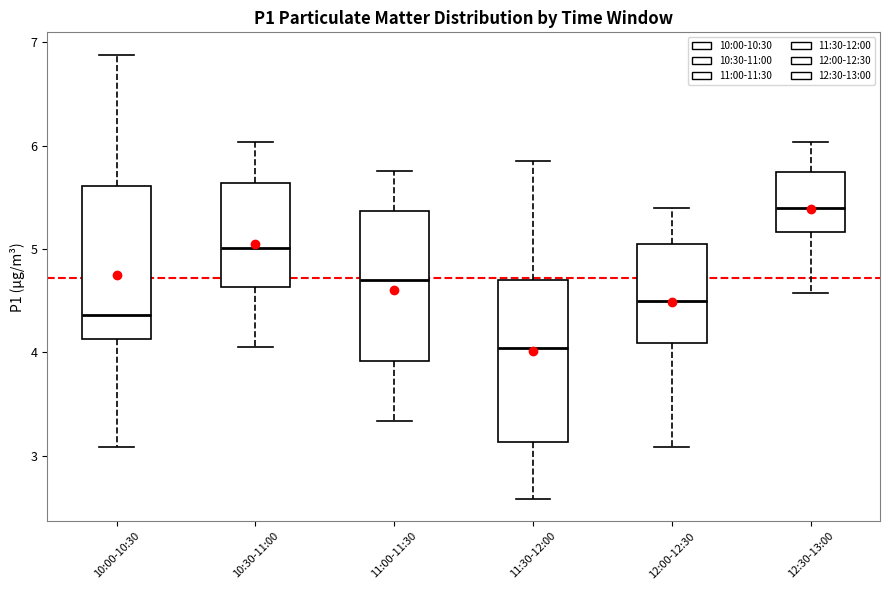

Where does the median line of the box for 12:30-13:00 sit on the y-axis? The values are not printed on the chart, so give them approximately, as read against the axis.

5.4